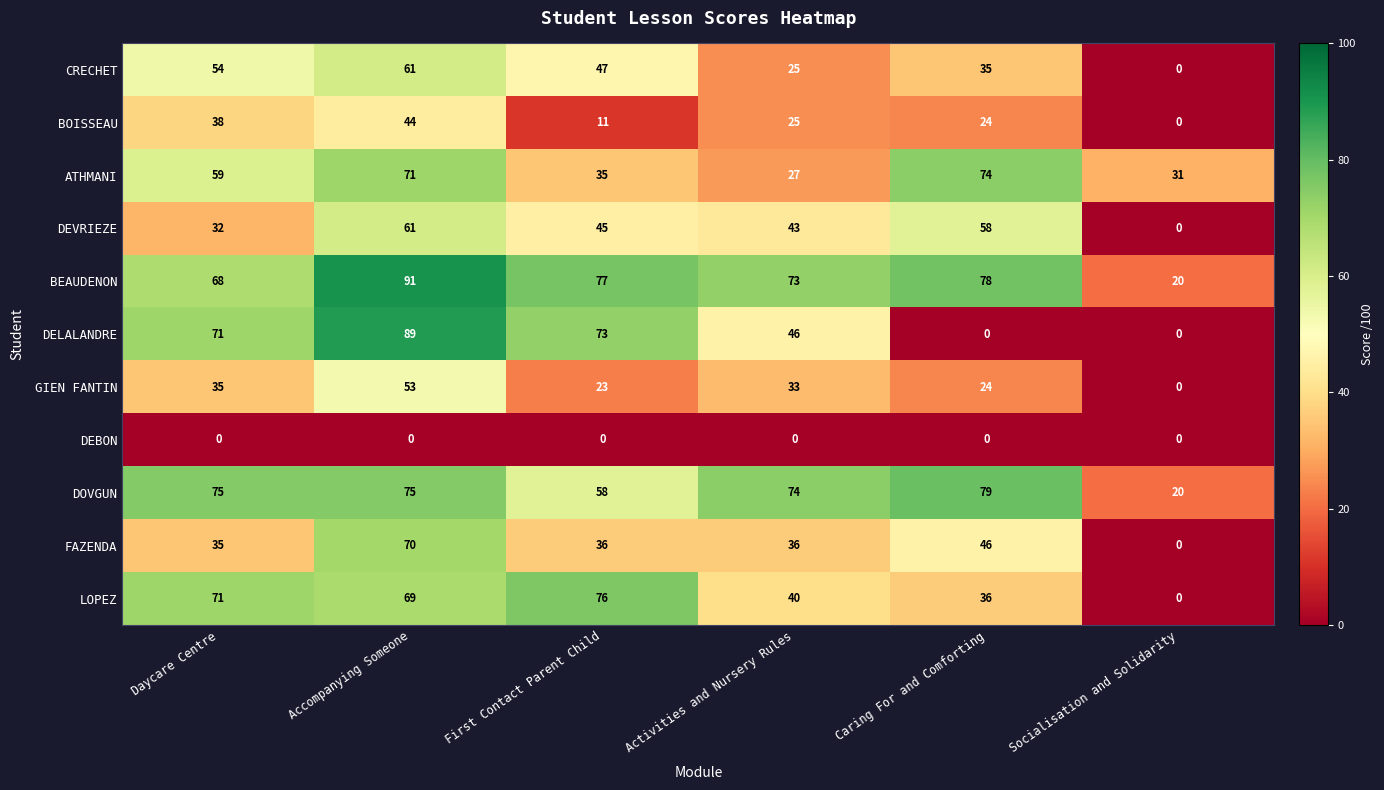

True or false: CRECHET has a value of 34 at Daycare Centre.

False